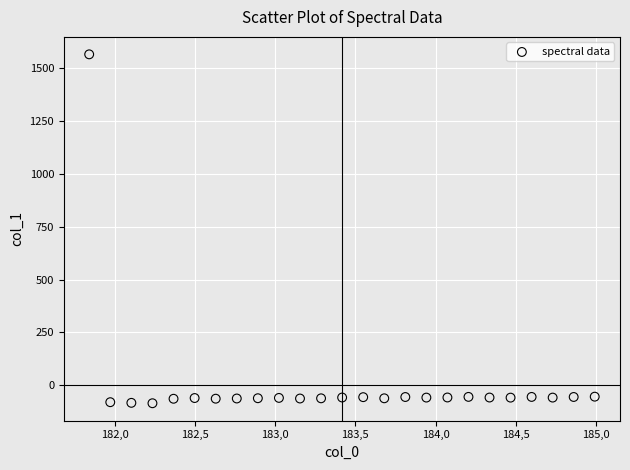

What is the range of X values (max minus min)?

3.1